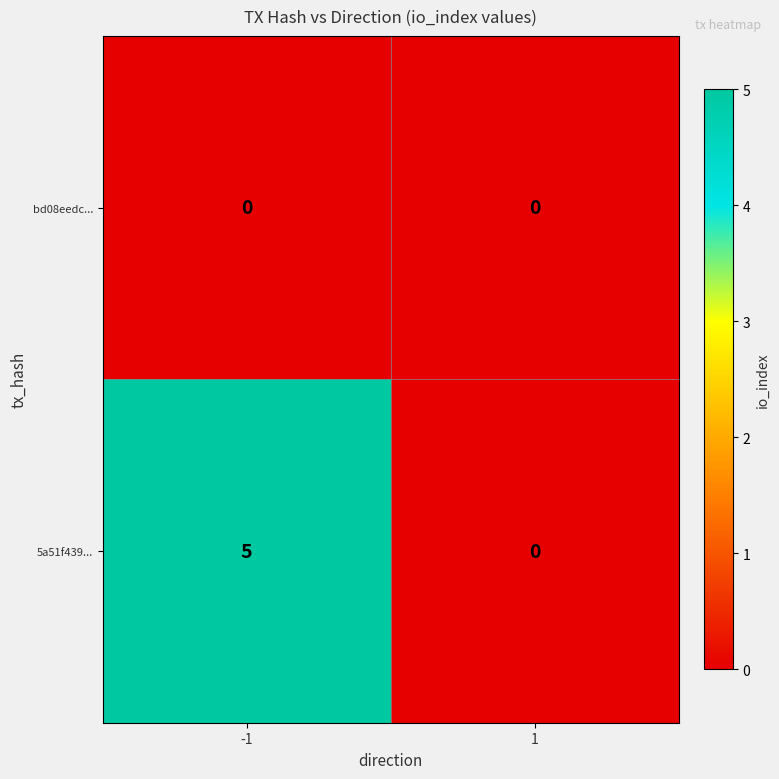

List the series in order of their peak value, highest first.

5a51f439..., bd08eedc...